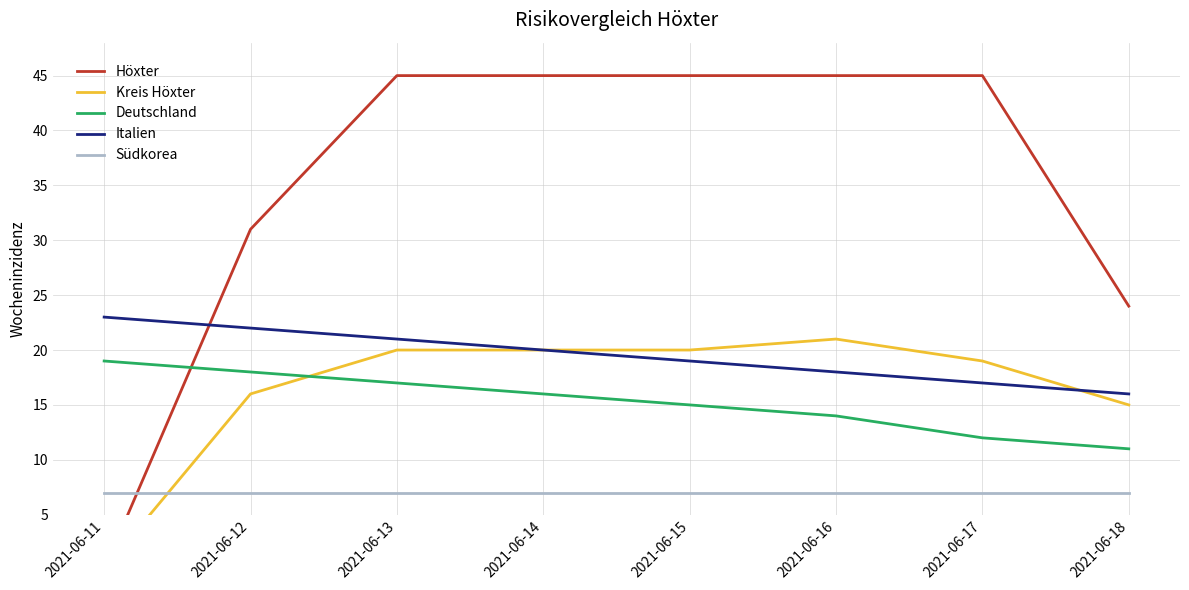

True or false: Südkorea has more than 1 interior local peaks.

False